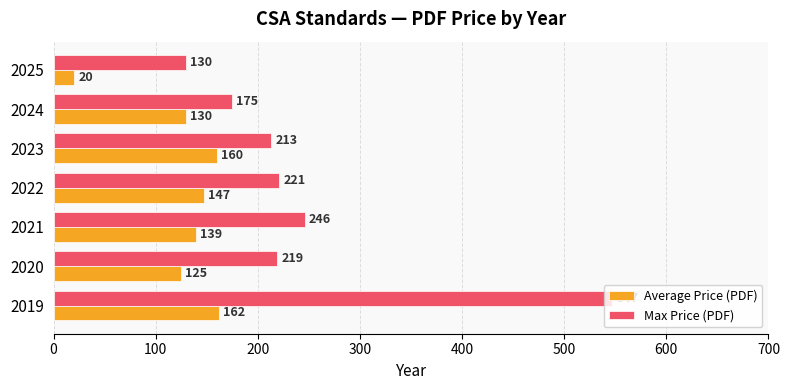

Which category has the highest value across all series?

2019